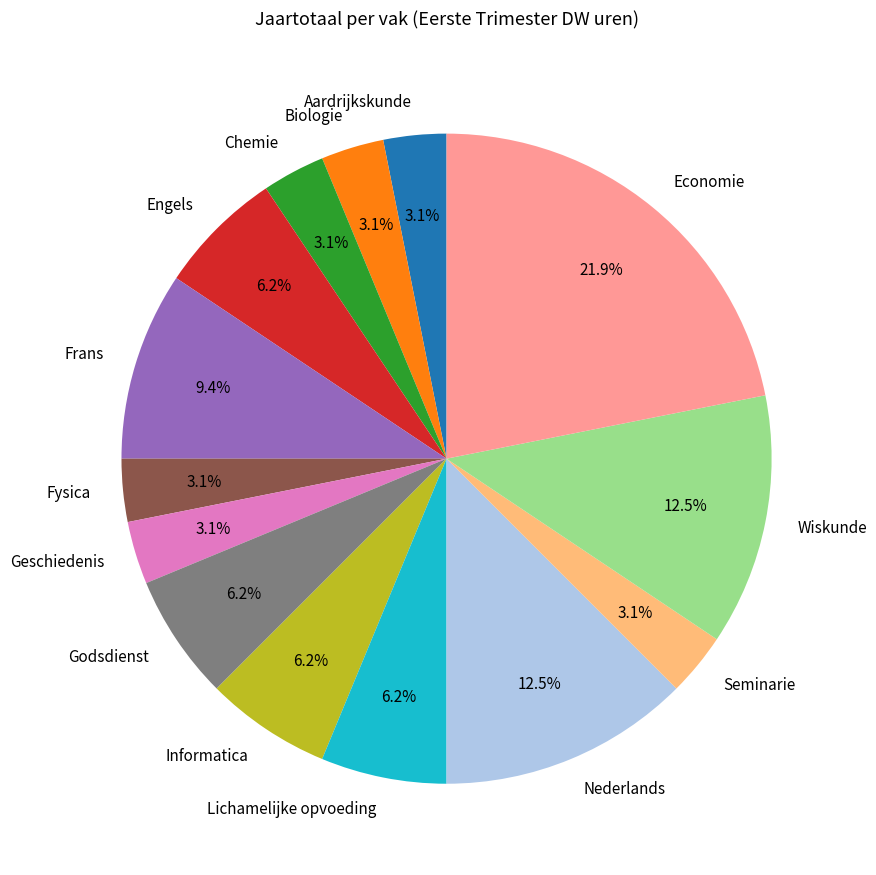

To the nearest percent, what is the combined percentage of Aardrijkskunde and Chemie?

6%